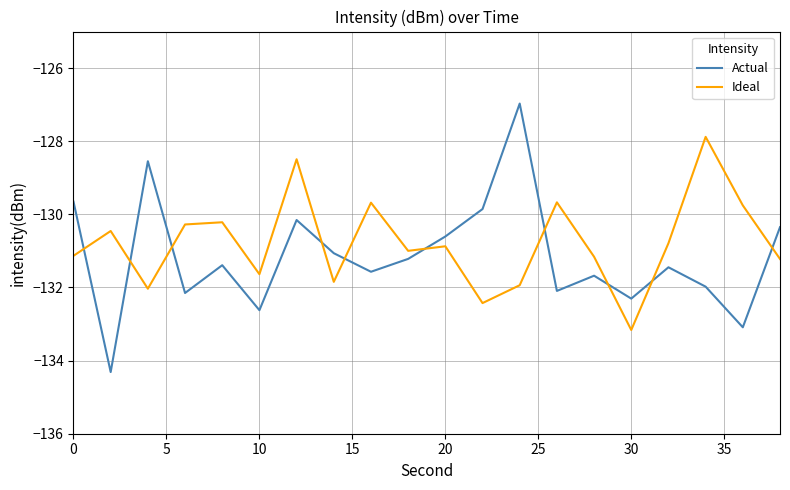

What is the smallest value displayed?

-134.3